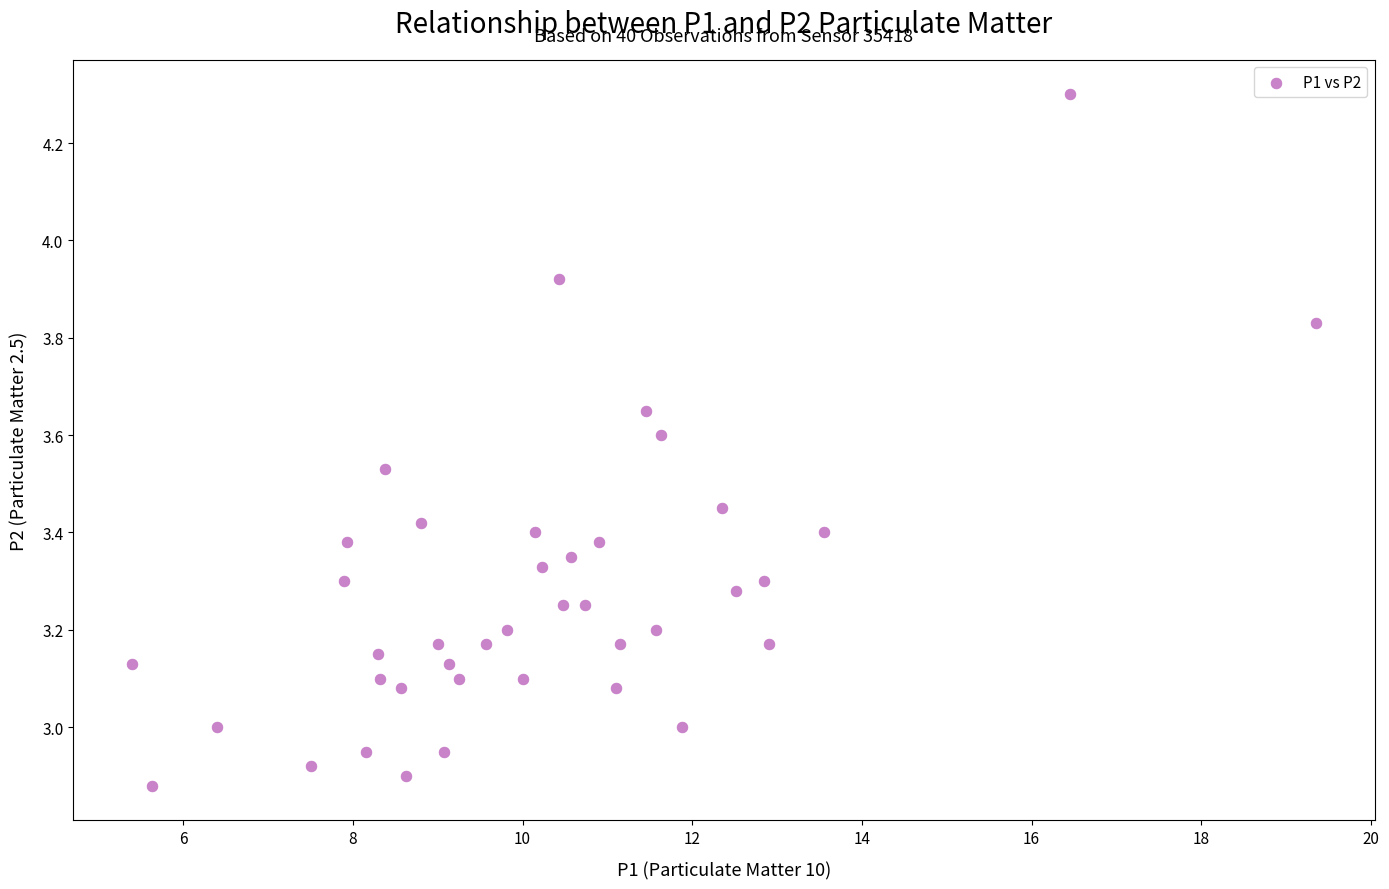

What is the range of Y values (max minus min)?

1.4